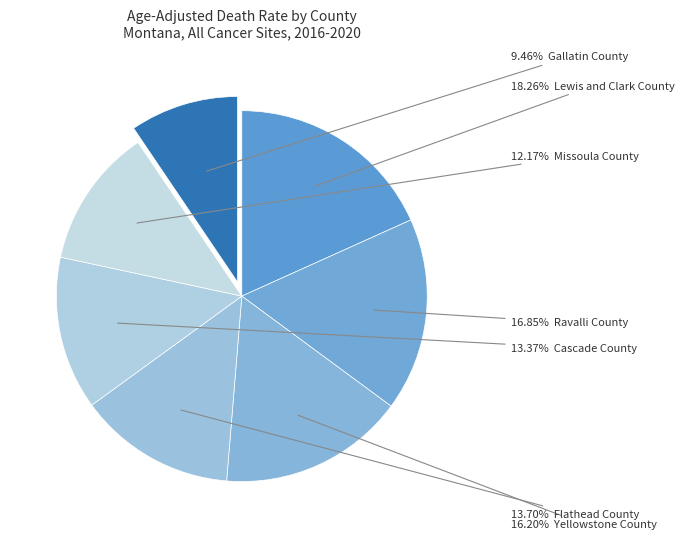

How many slices are in this pie chart?

7